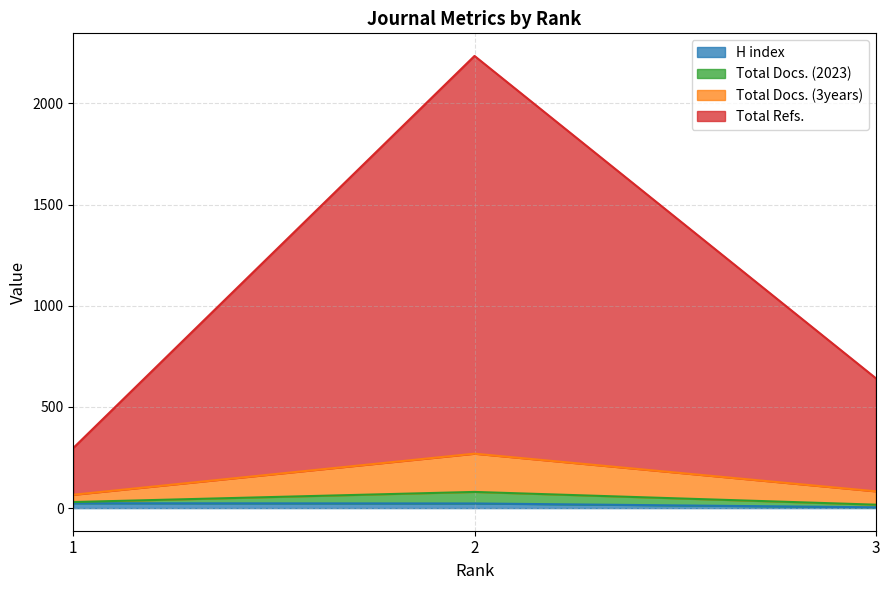

What is the difference between the highest and lowest values at 2?

2211